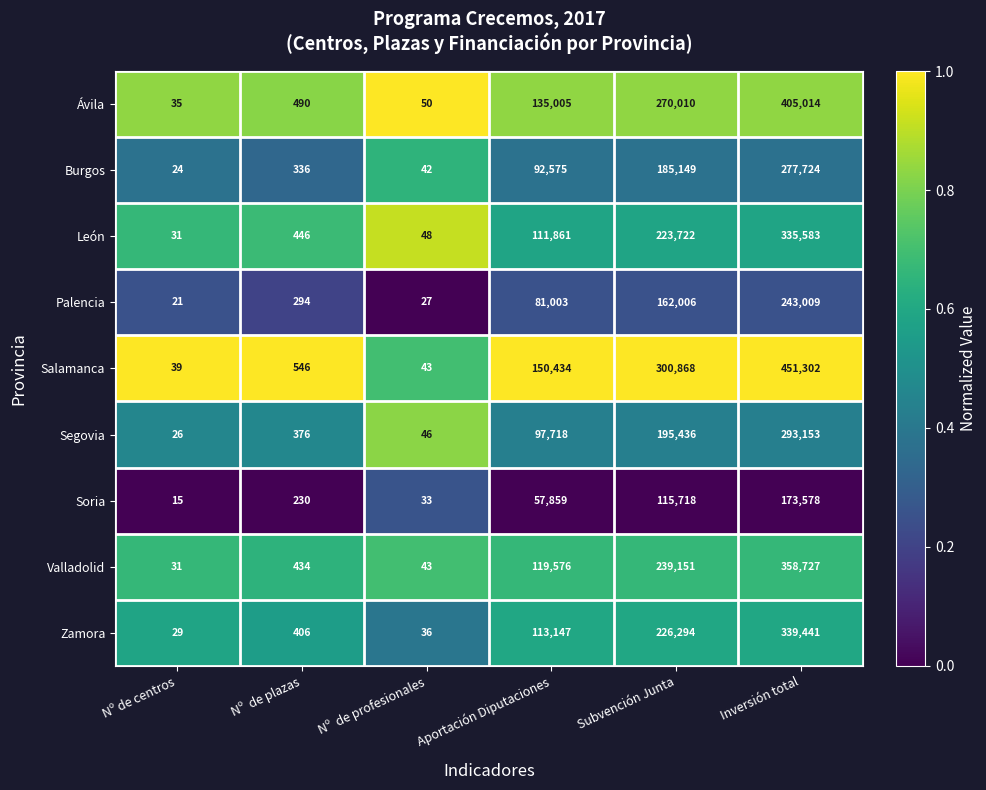

What is the total value across all series at Nº  de plazas?

3558